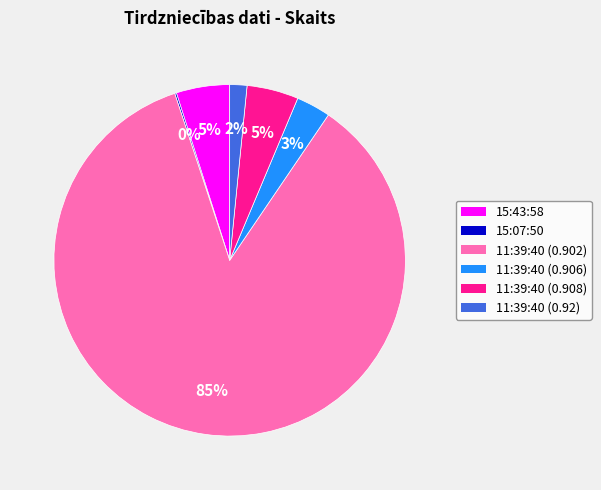

To the nearest percent, what is the difference between the largest and smallest slice percentages?

85%